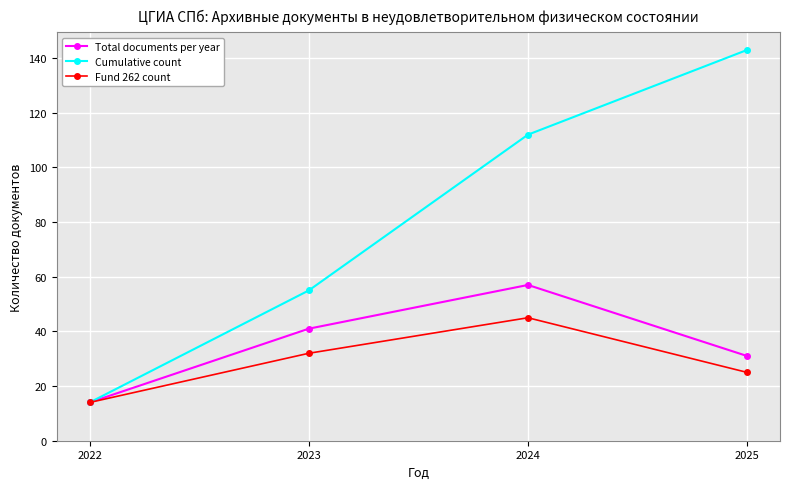

What is the difference between the maximum and minimum values in the Fund 262 count series?

31